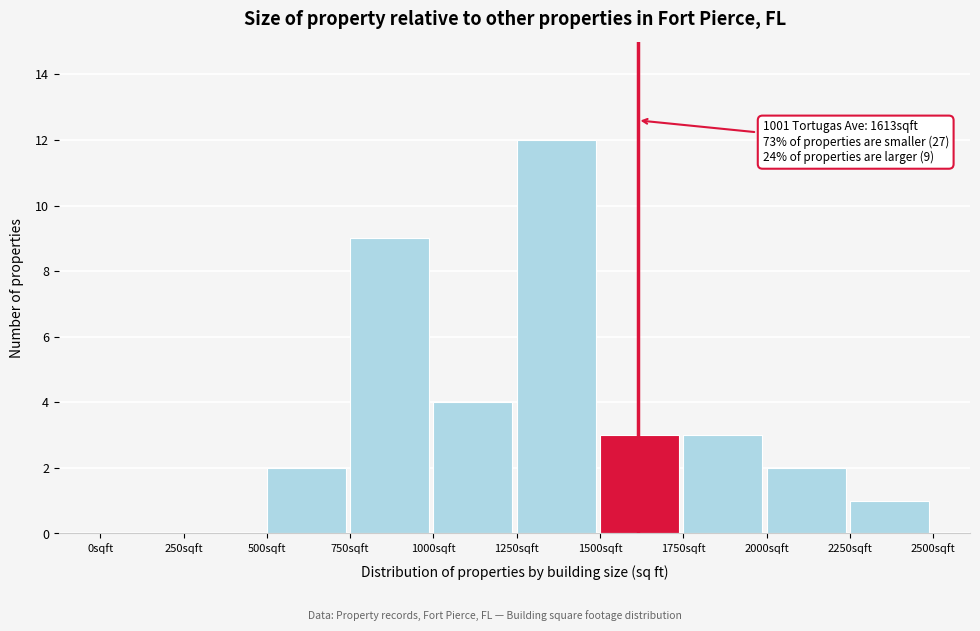

Which range on the x-axis has the tallest bar?

1250 to 1500